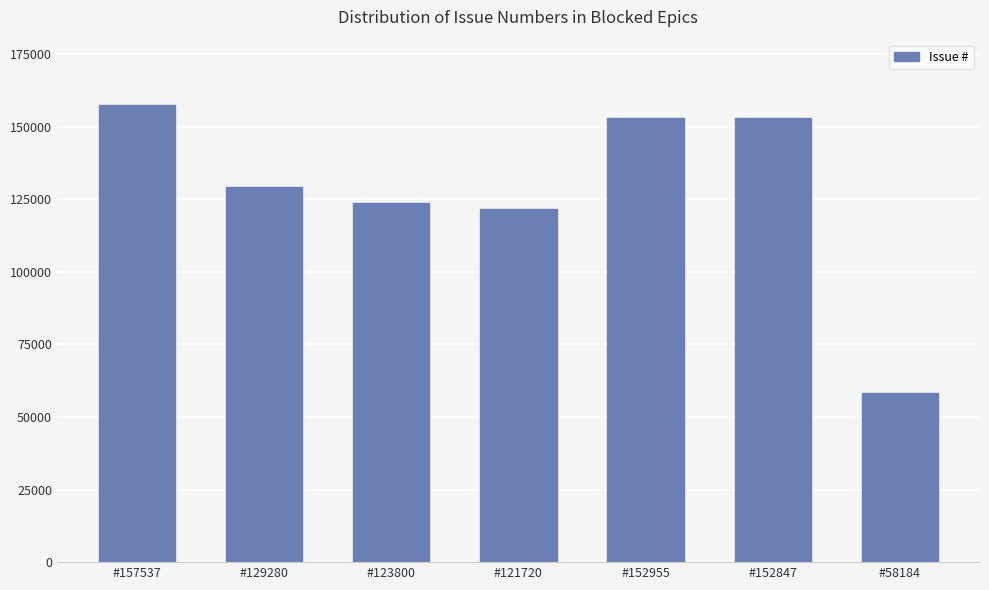

What is the sum of all values?

896323